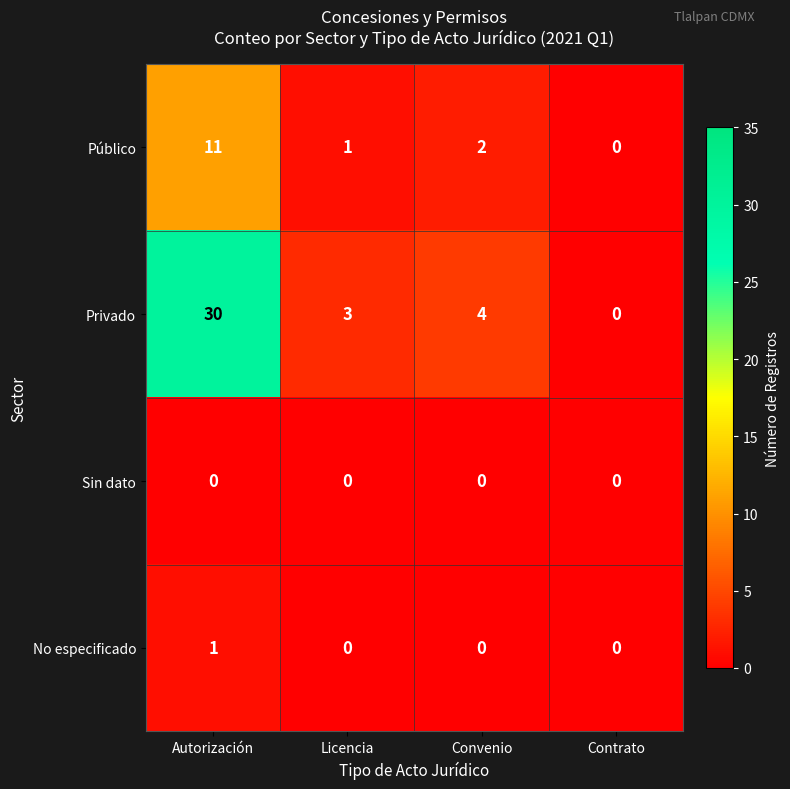

How many values in Privado are above zero?

3